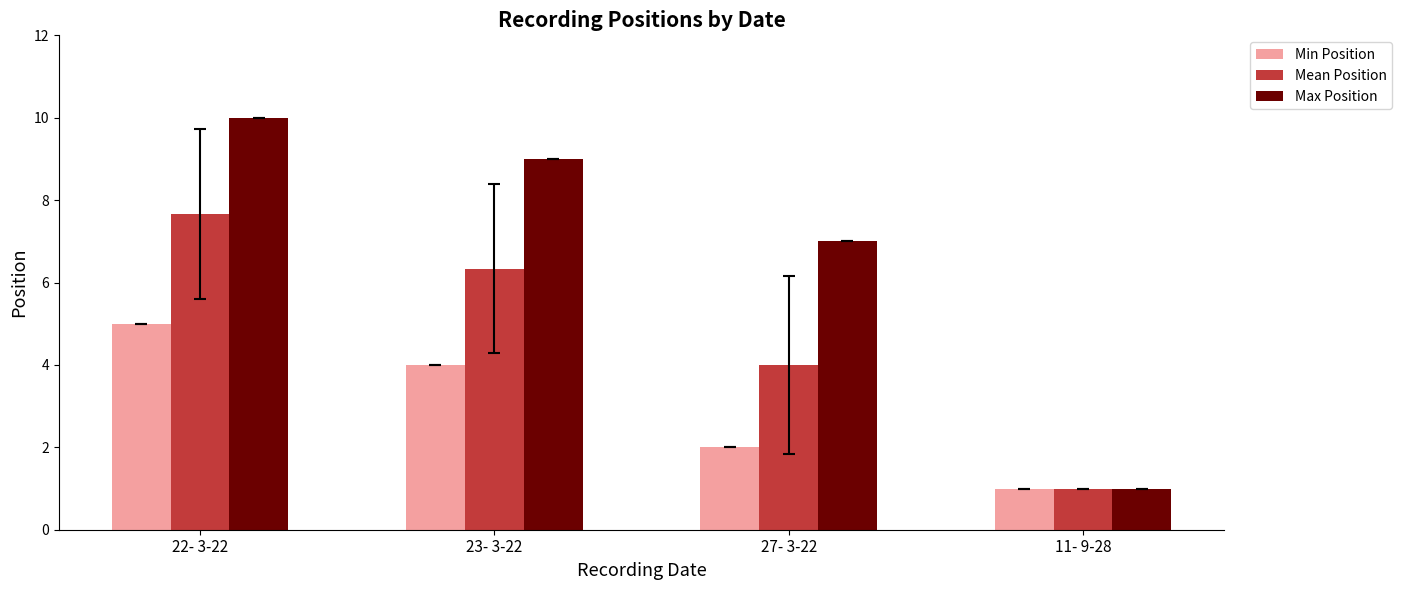

Which series has the widest spread of values?

Max Position